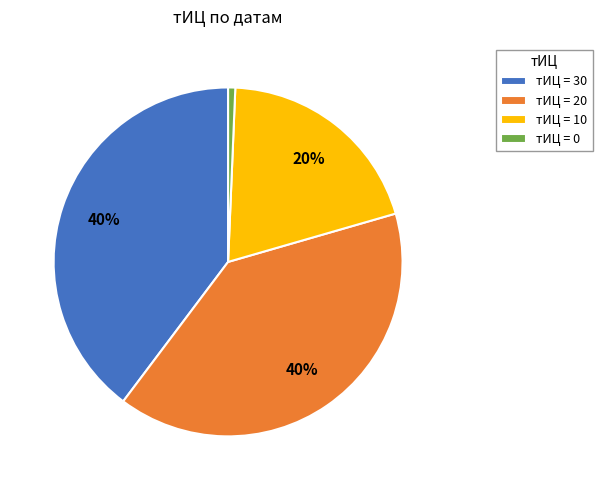

What percentage is the тИЦ = 0 slice, to the nearest percent?

1%